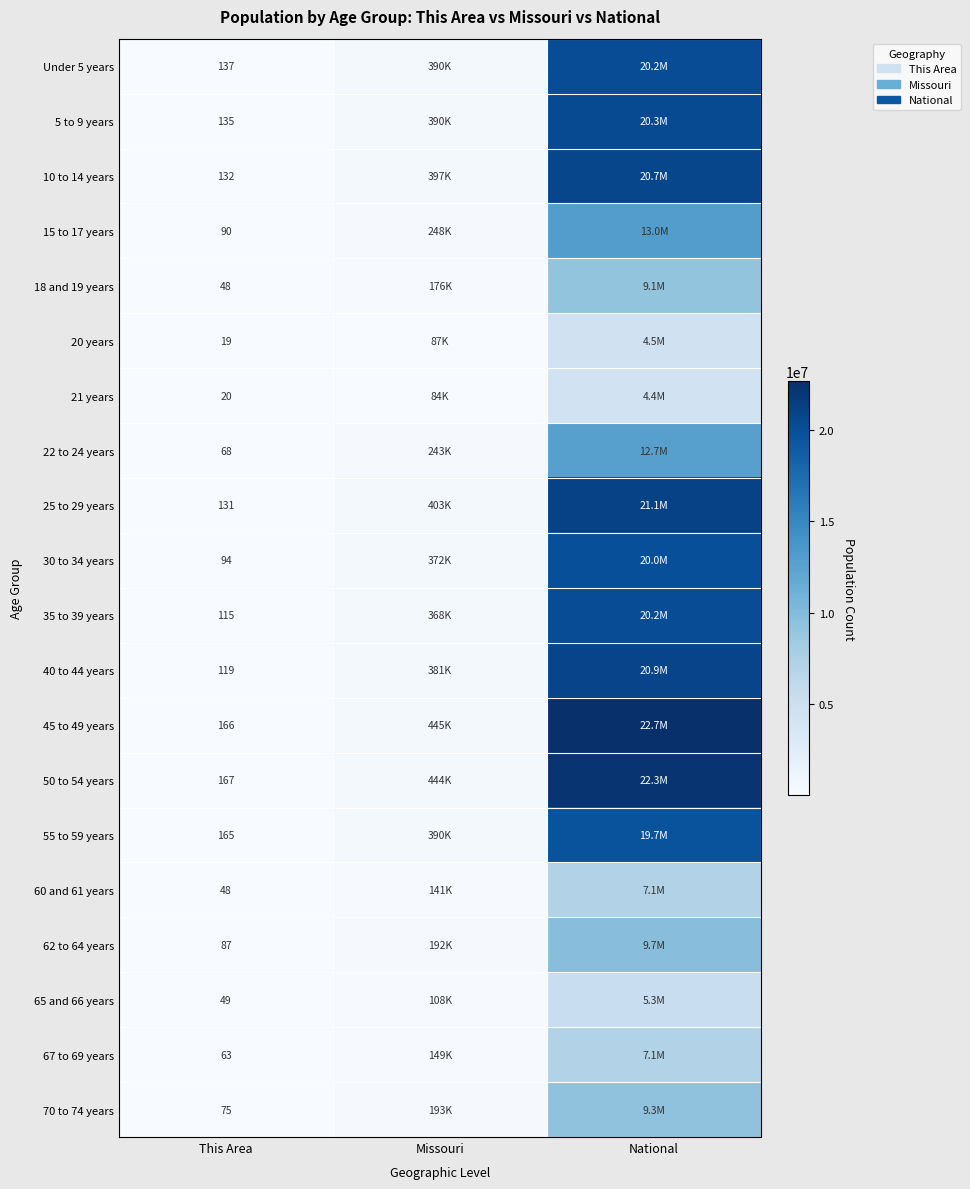

Is it true that 15 to 17 years equals 90 at This Area?

True